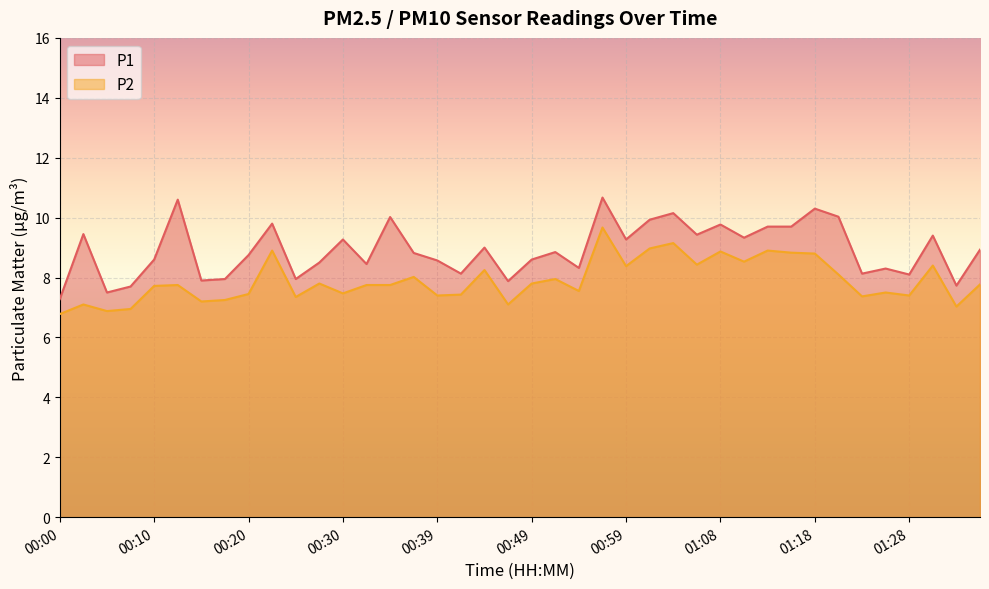

The P1 series shows 3.4 at 00:10. True or false?

False